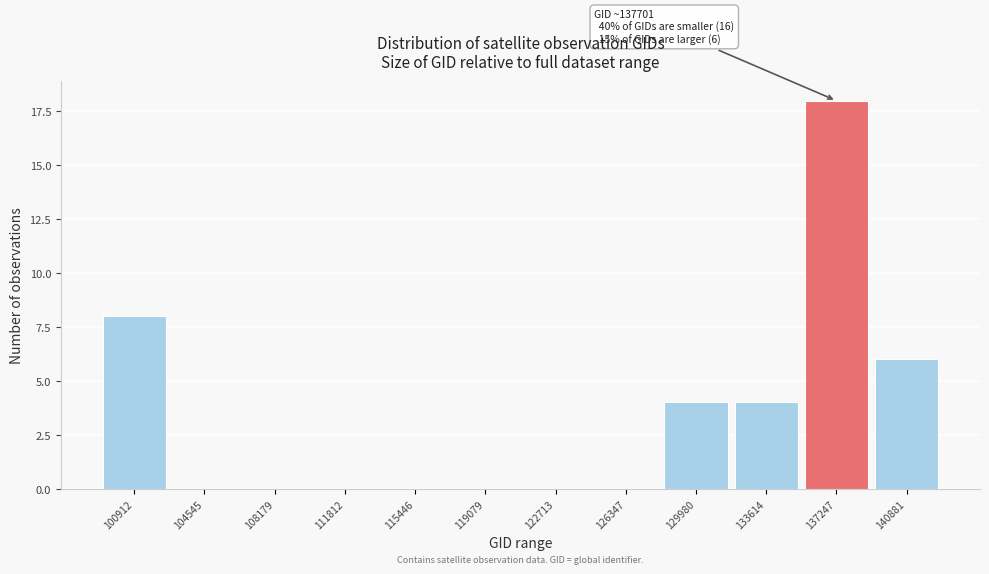

Reading right to left, list all the values displayed in this chart.

140881=6	137247=18	133614=4	129980=4	126347=0	122713=0	119079=0	115446=0	111812=0	108179=0	104545=0	100912=8